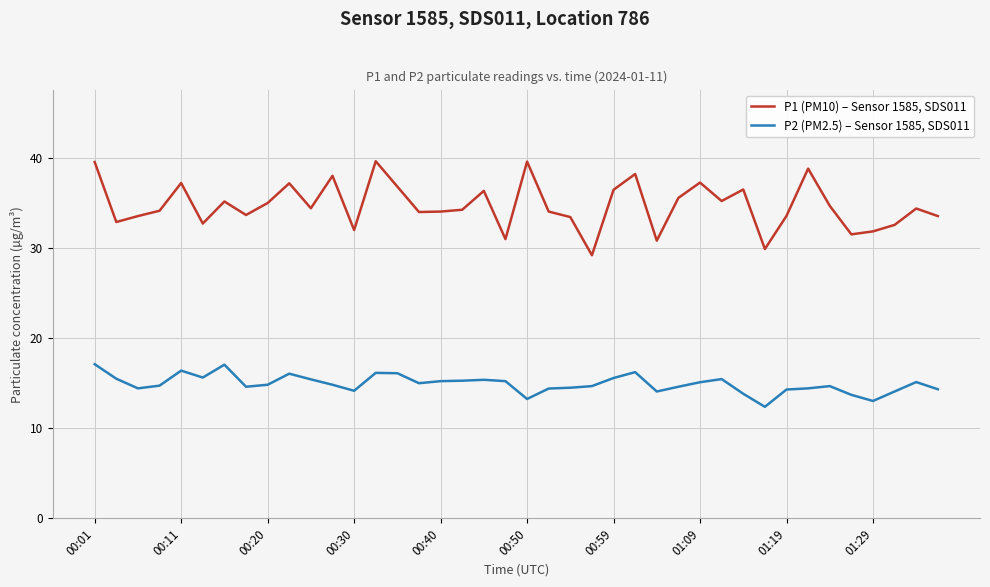

List the series in order of their overall mean, lowest first.

P2 (PM2.5) – Sensor 1585, SDS011, P1 (PM10) – Sensor 1585, SDS011